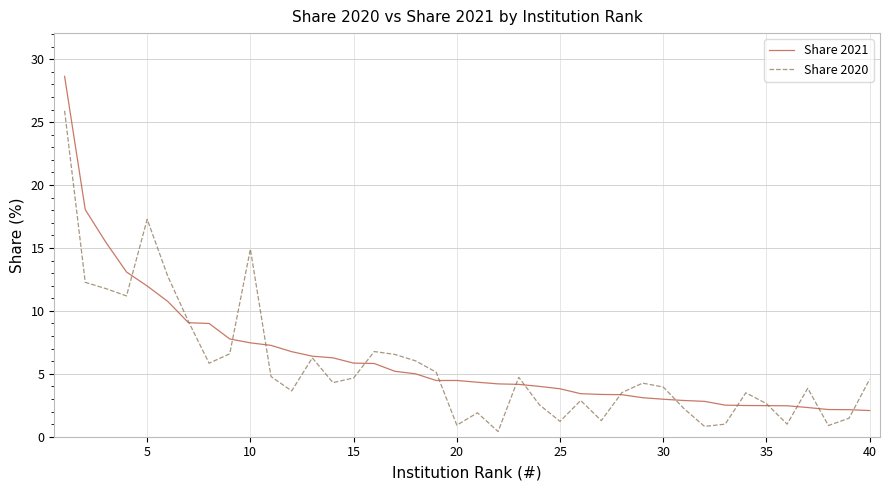

Which series has the largest range (max minus min)?

Share 2021